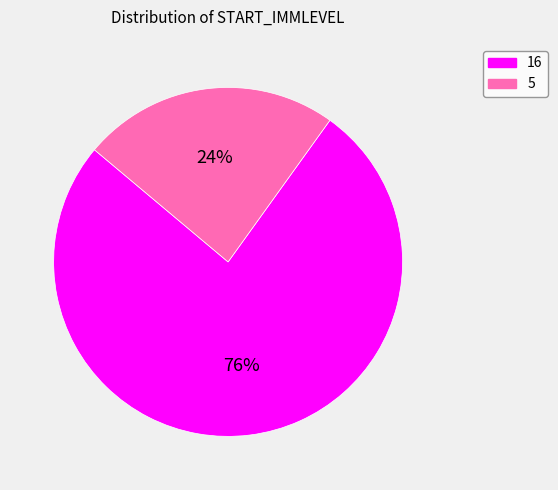

Do 16 and 5 together represent more than half of the pie?

Yes